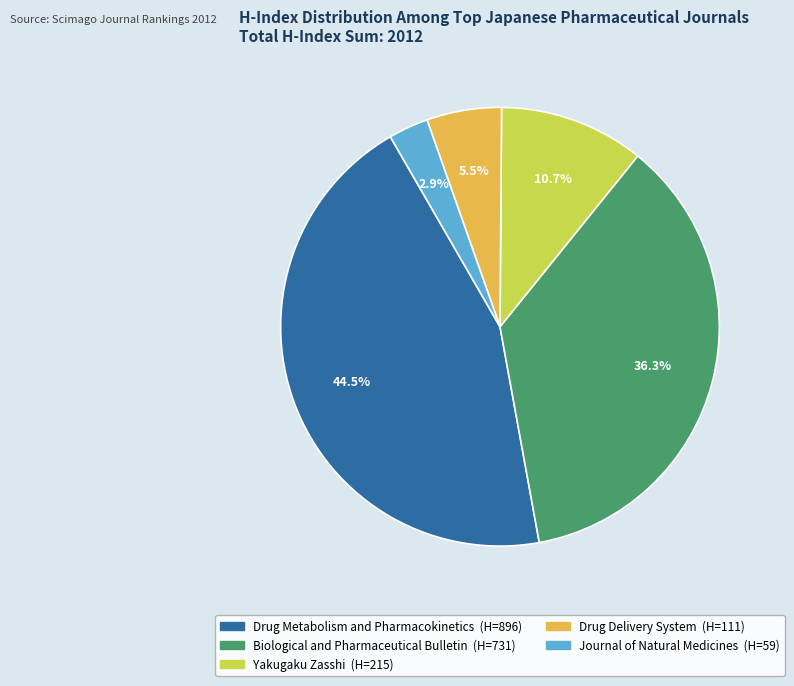

Rank the categories by value from highest to lowest.

Drug Metabolism and Pharmacokinetics, Biological and Pharmaceutical Bulletin, Yakugaku Zasshi, Drug Delivery System, Journal of Natural Medicines